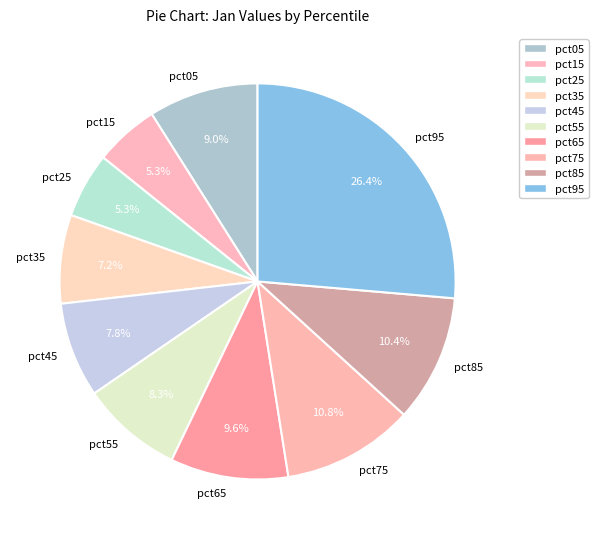

Which slice is the largest?

pct95